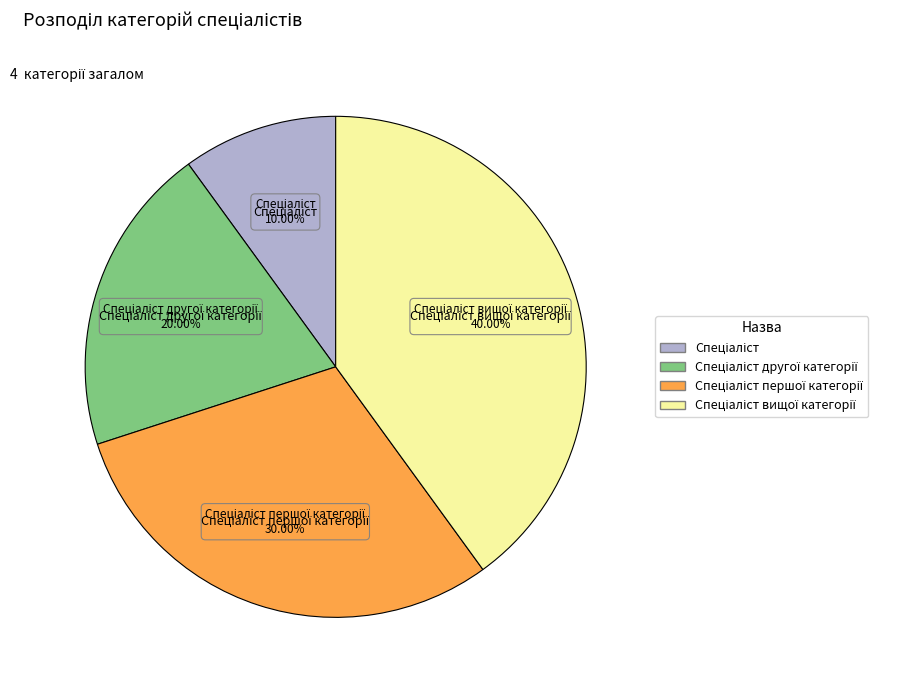

Does any single category account for the majority?

No